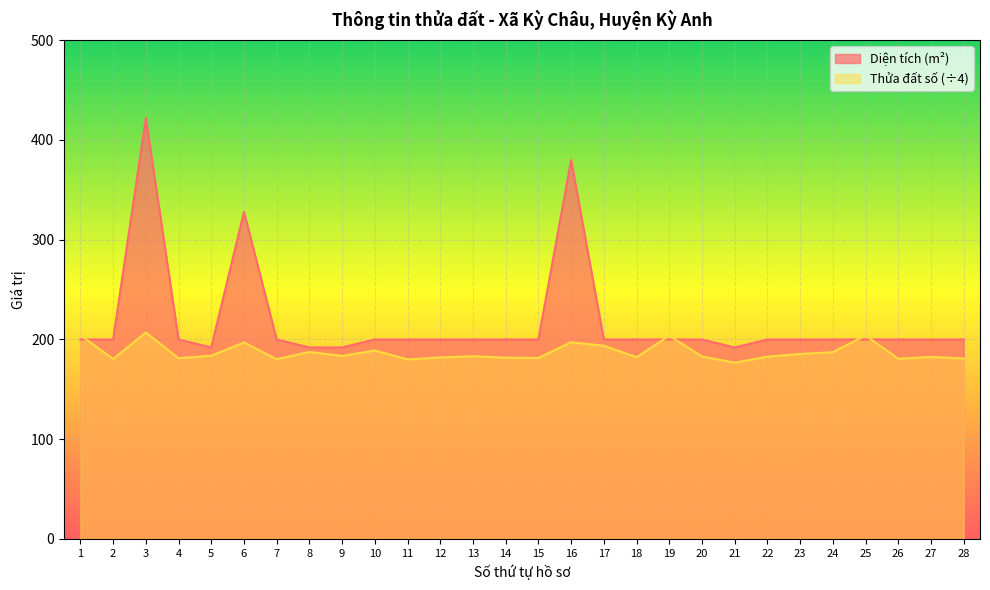

Rank the series by their average value, from lowest to highest.

Thửa đất số (÷4), Diện tích (m²)